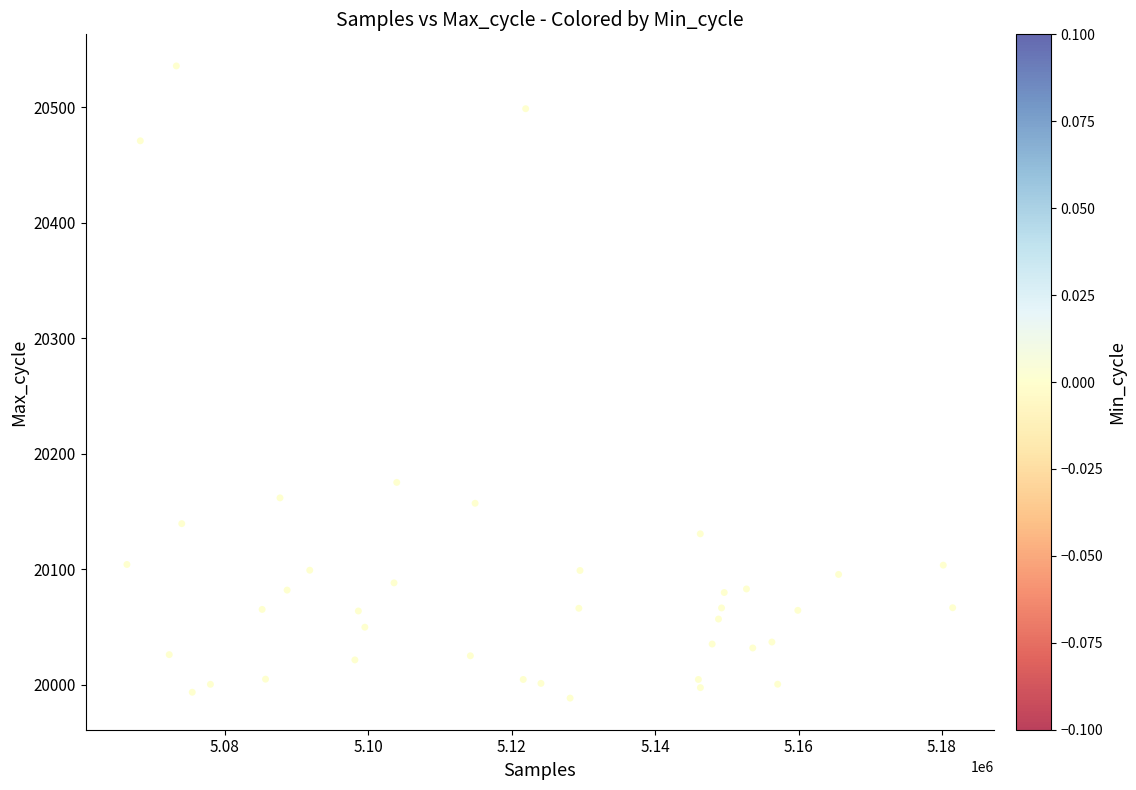

What is the range of Y values (max minus min)?

547.2